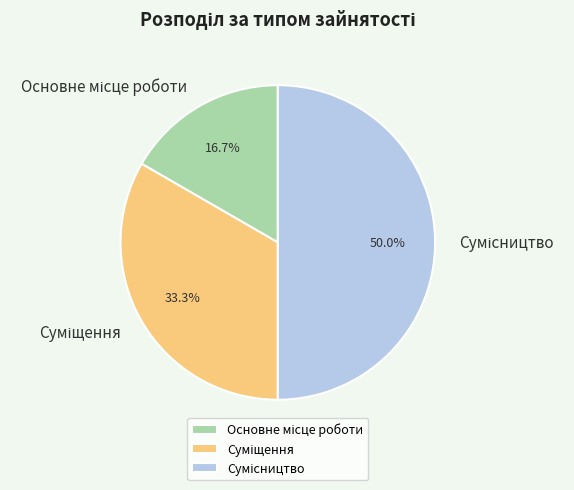

How much of the chart is everything except Основне місце роботи?

83.3%